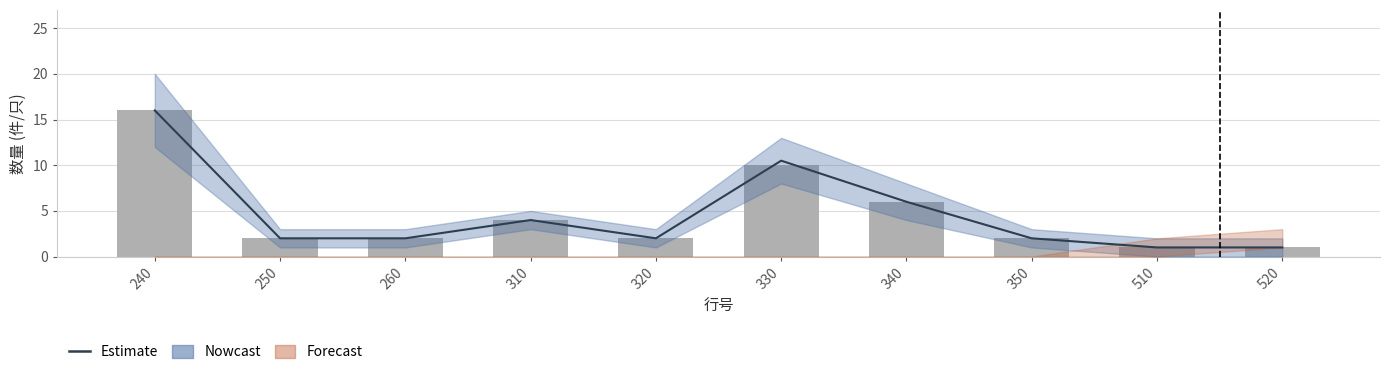

The value at 250 is 2.0. True or false?

True